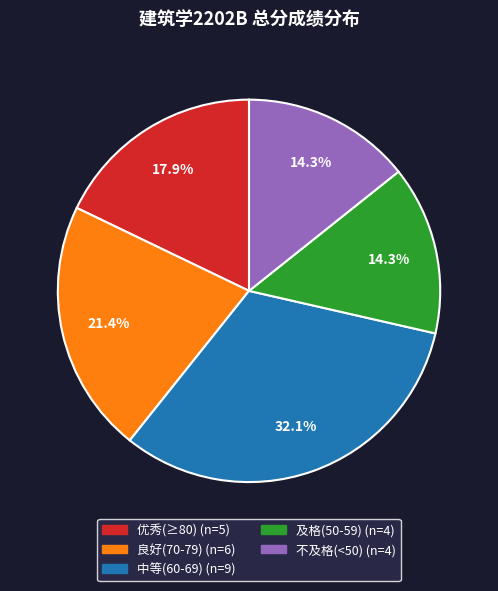

Does any single category account for the majority?

No